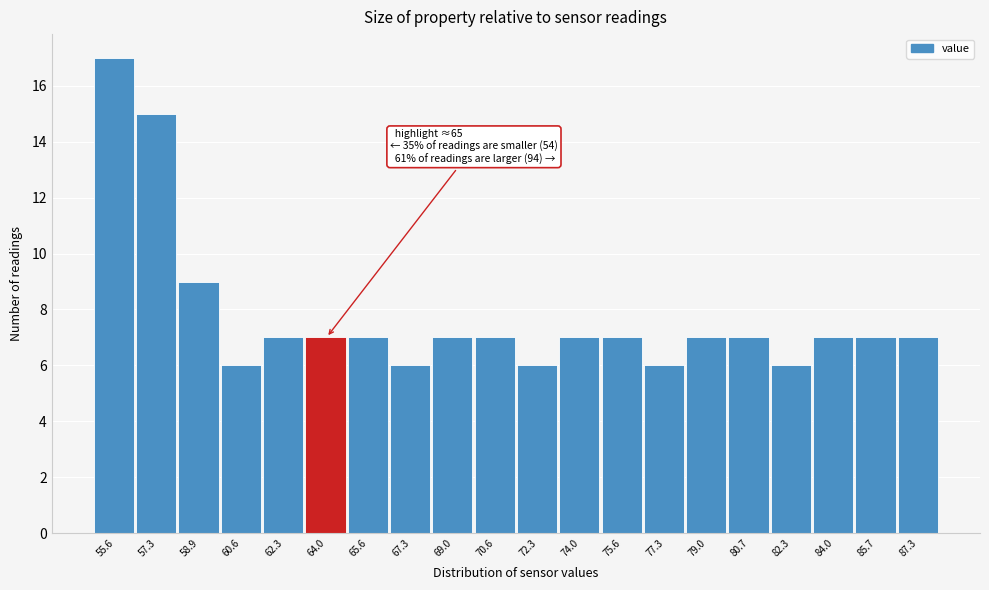

Reading left to right, list all the values displayed in this chart.

55.6=17	57.3=15	58.9=9	60.6=6	62.3=7	64.0=7	65.6=7	67.3=6	69.0=7	70.6=7	72.3=6	74.0=7	75.6=7	77.3=6	79.0=7	80.7=7	82.3=6	84.0=7	85.7=7	87.3=7